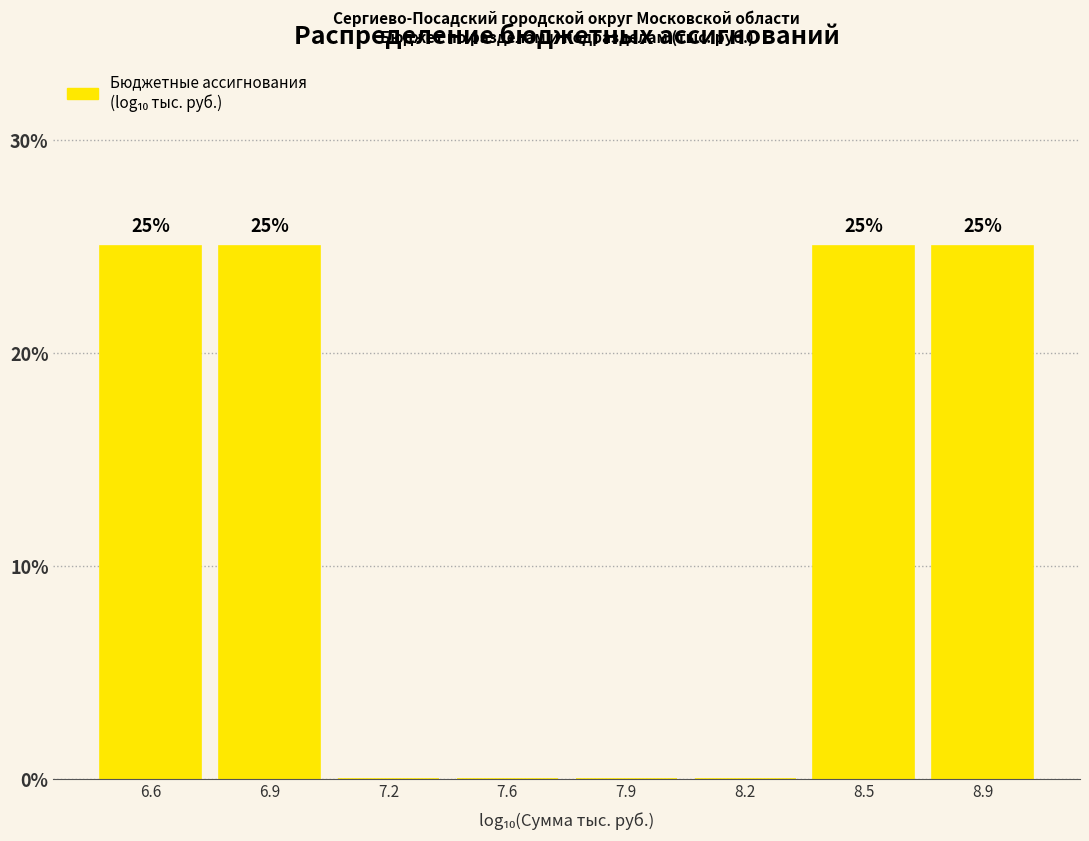

Reading left to right, what are all the values shown in this chart?

6.6=25	6.9=25	7.2=0	7.6=0	7.9=0	8.2=0	8.5=25	8.9=25